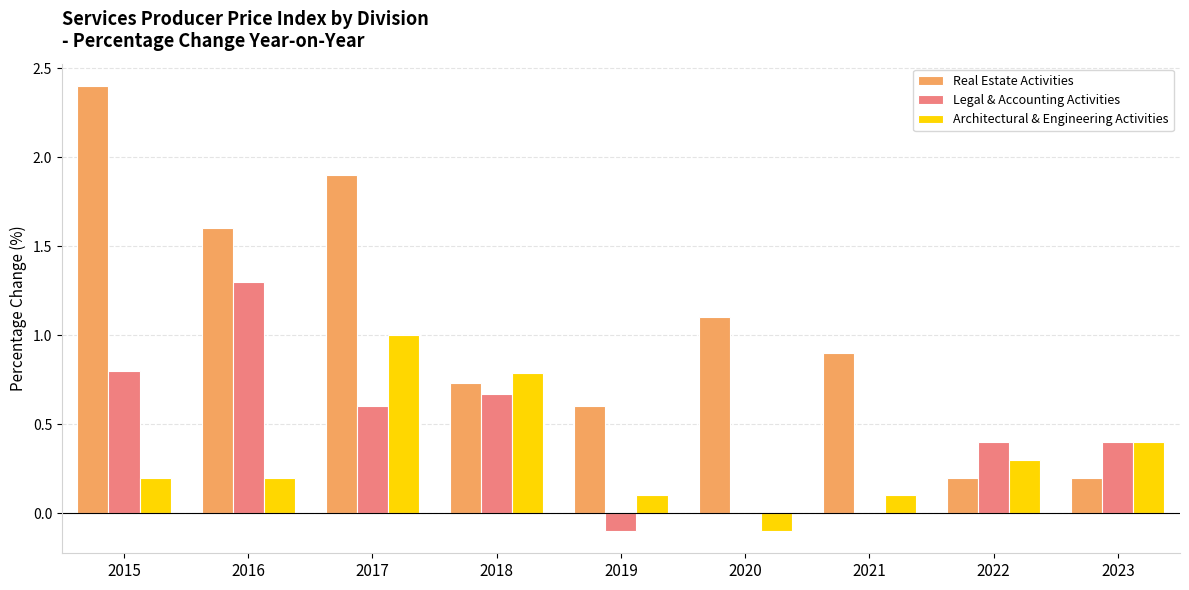

The value of Real Estate Activities at 2015 is 2.4. True or false?

True